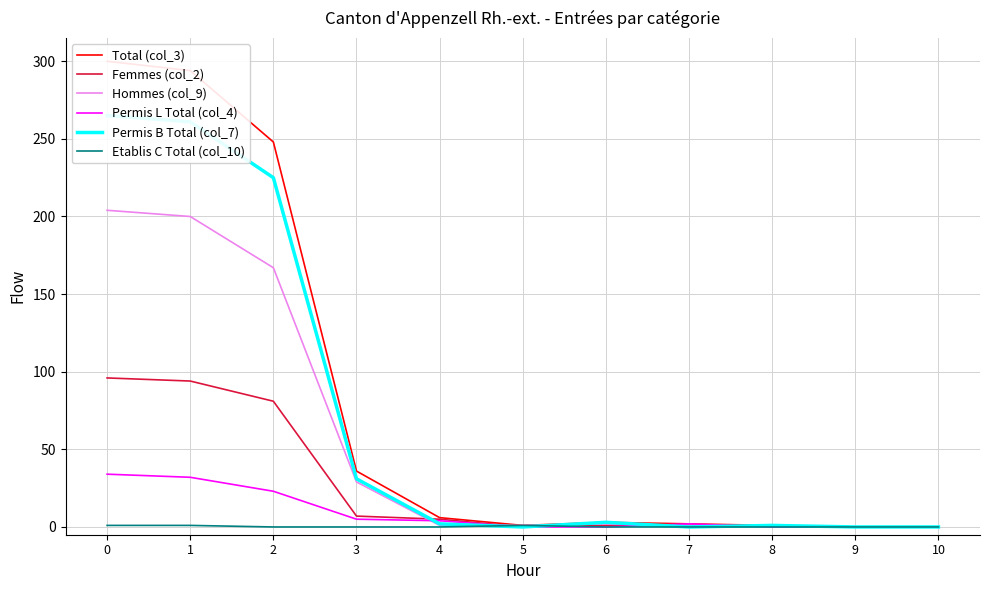

Rank the categories by Permis L Total (col_4) value from lowest to highest.

5, 6, 8, 9, 10, 7, 4, 3, 2, 1, 0